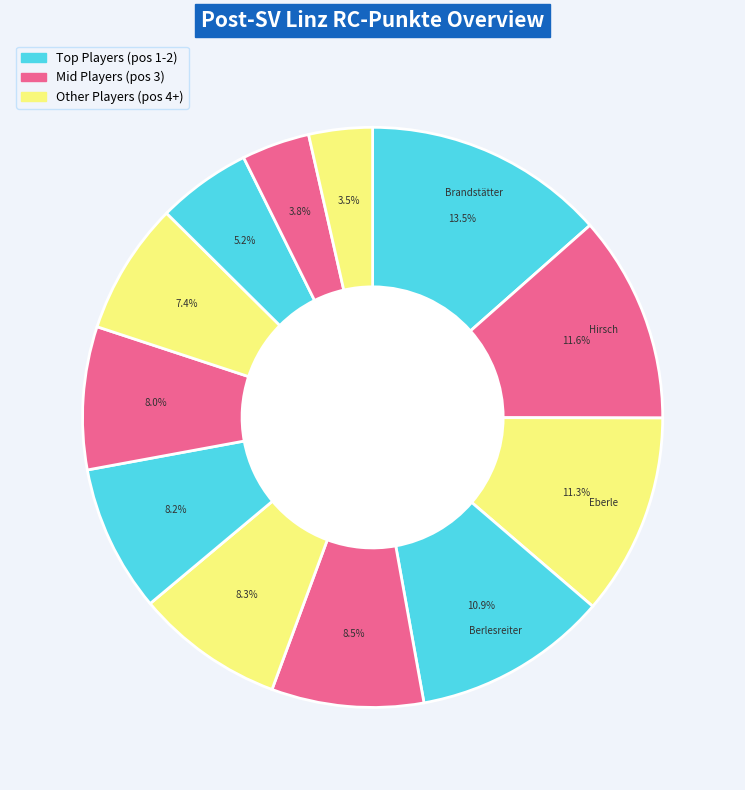

Which slice is the smallest?

Grall